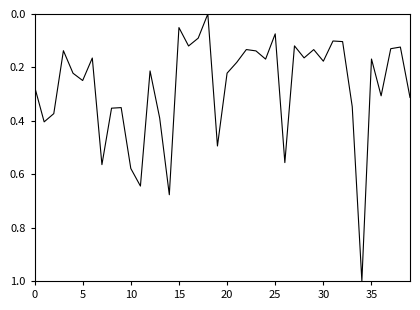

How many interior local peaks (higher than both neighbors) does the data have?

13